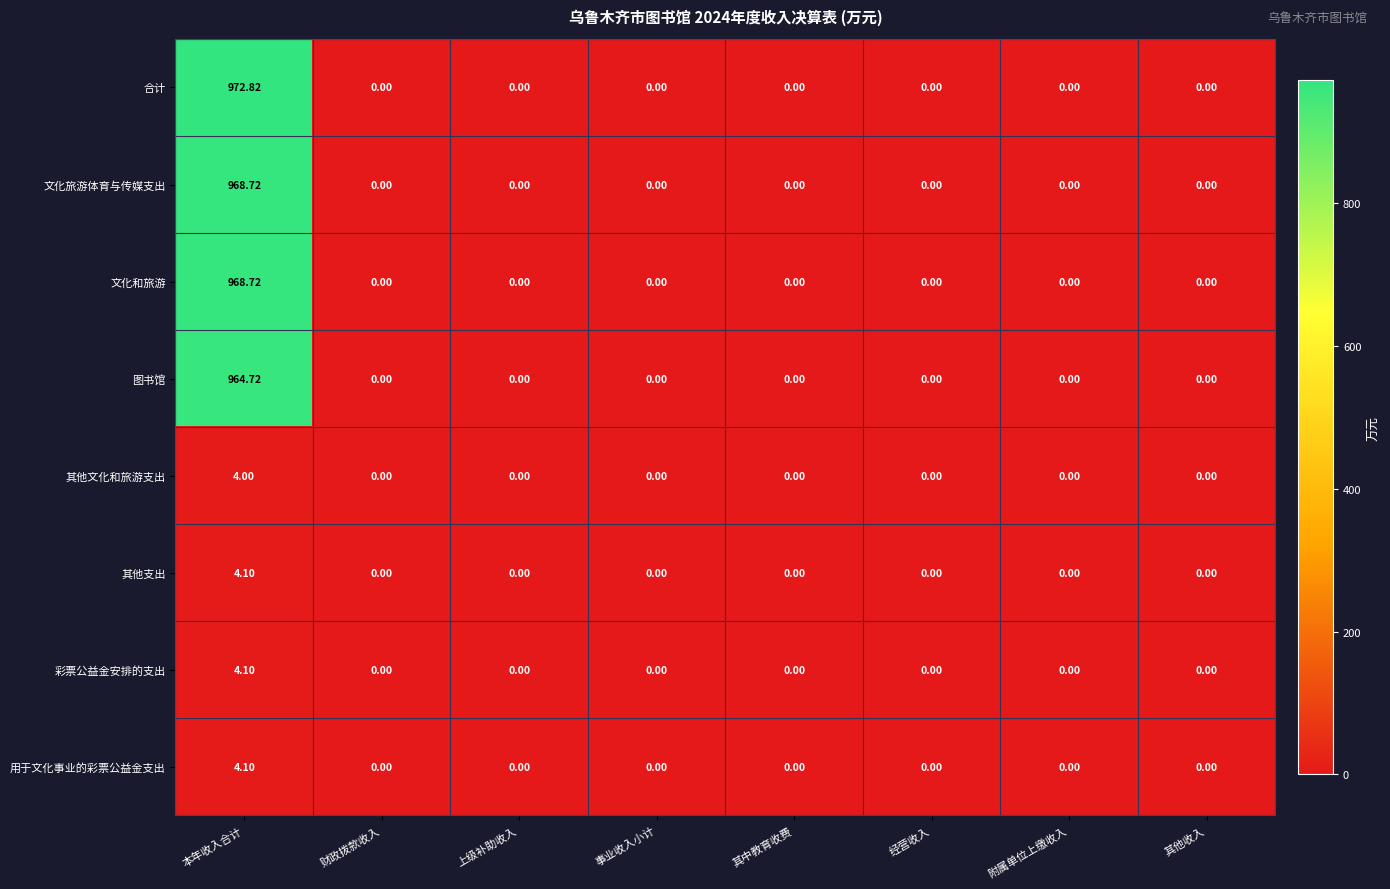

At which category does the chart reach its peak across all series?

本年收入合计